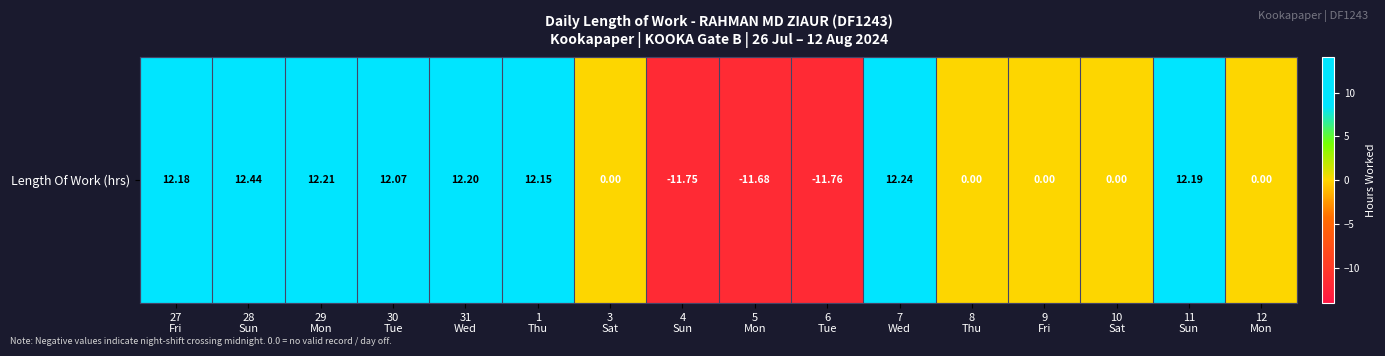

Reading left to right, what are all the values shown in this chart?

27
Fri=12.2	28
Sun=12.4	29
Mon=12.2	30
Tue=12.1	31
Wed=12.2	1
Thu=12.2	3
Sat=0.0	4
Sun=-11.8	5
Mon=-11.7	6
Tue=-11.8	7
Wed=12.2	8
Thu=0.0	9
Fri=0.0	10
Sat=0.0	11
Sun=12.2	12
Mon=0.0